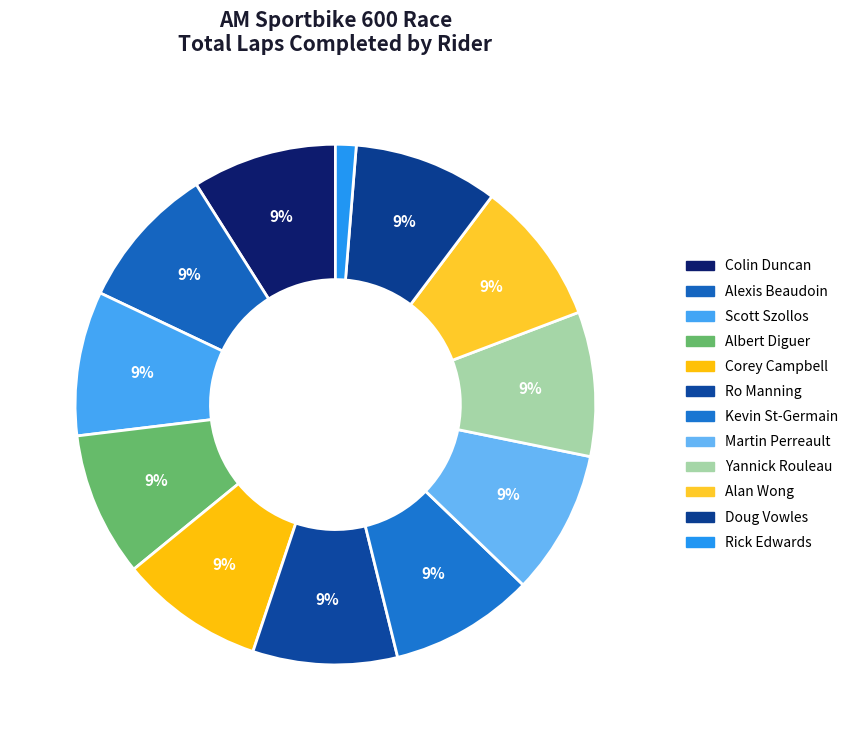

The Colin Duncan slice represents 1% of the pie. True or false?

False